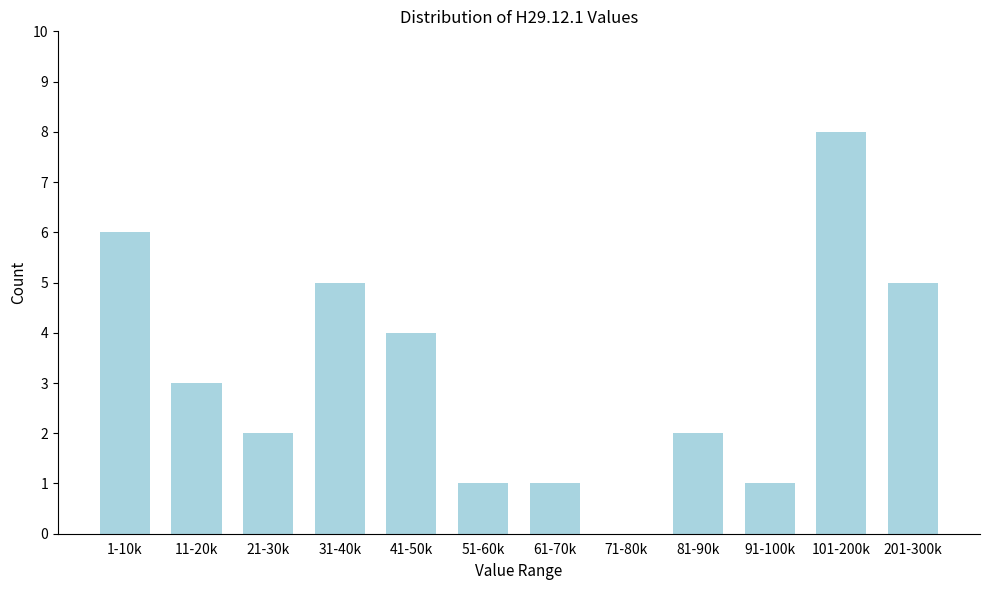

Reading left to right, what are all the values shown in this chart?

1-10k=6	11-20k=3	21-30k=2	31-40k=5	41-50k=4	51-60k=1	61-70k=1	71-80k=0	81-90k=2	91-100k=1	101-200k=8	201-300k=5